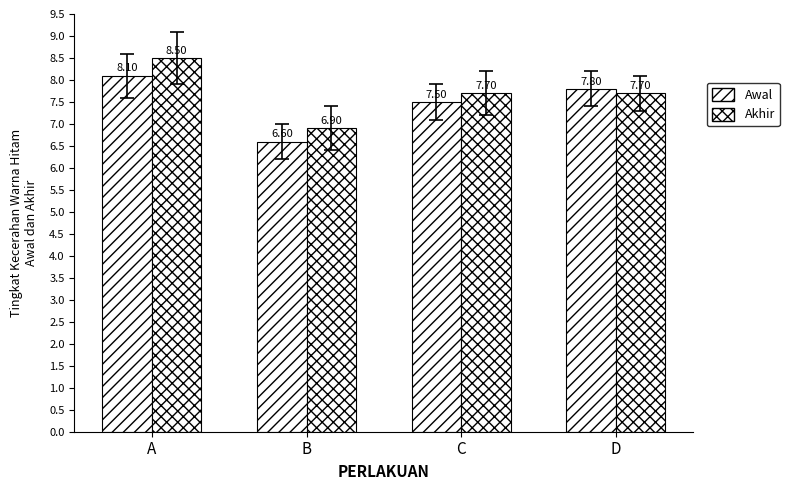

True or false: Akhir has a value of 11.1 at D.

False